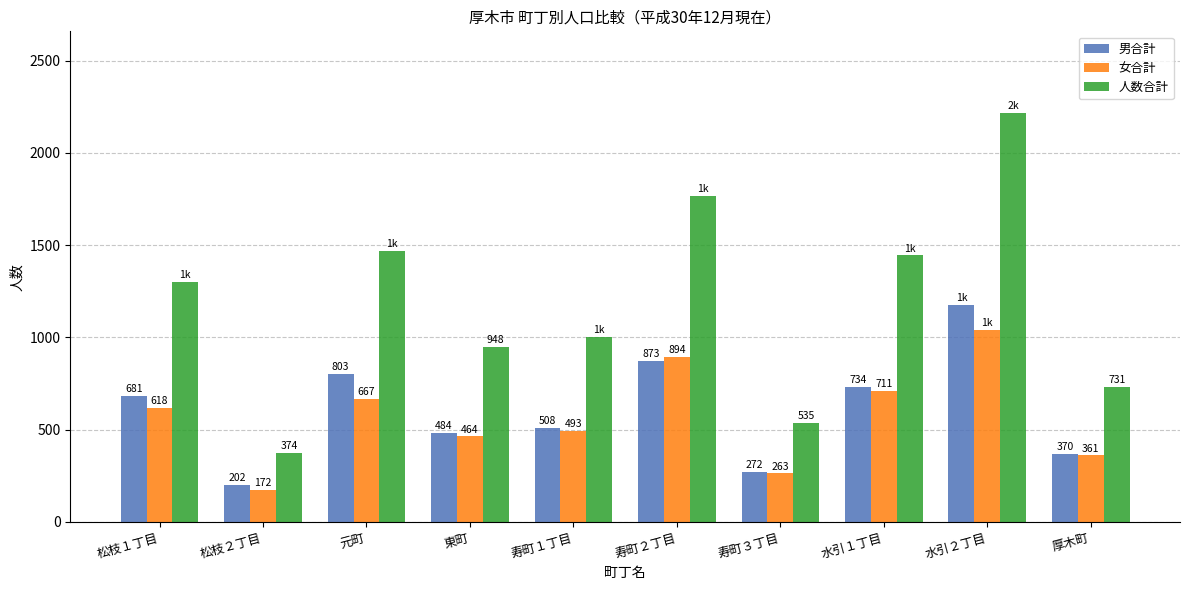

At which label does 女合計 reach its peak?

水引２丁目